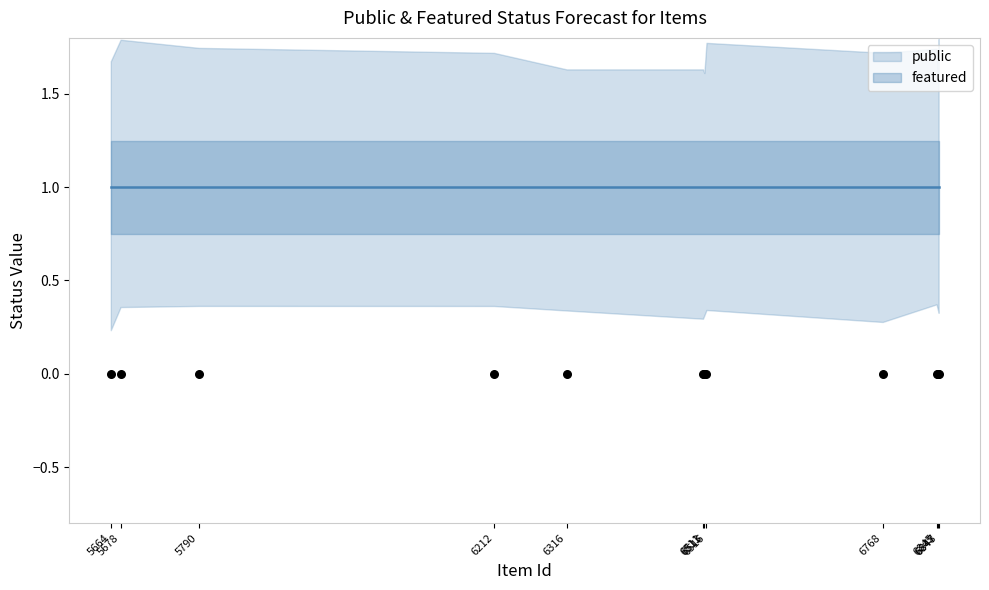

What is the total value across all series at 6845?

1